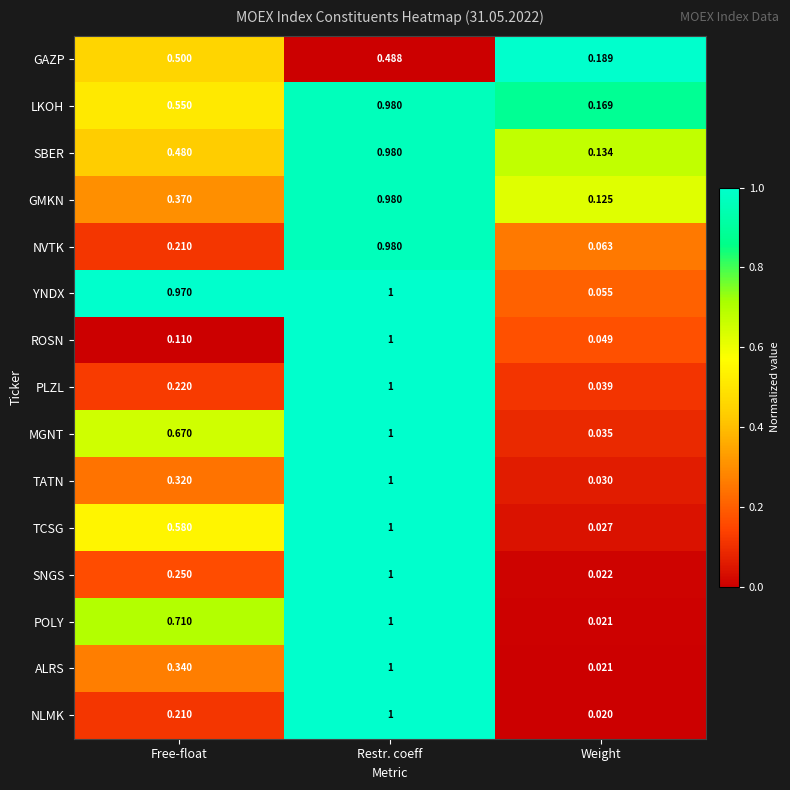

List the labels in order of ALRS value, smallest first.

Weight, Free-float, Restr. coeff